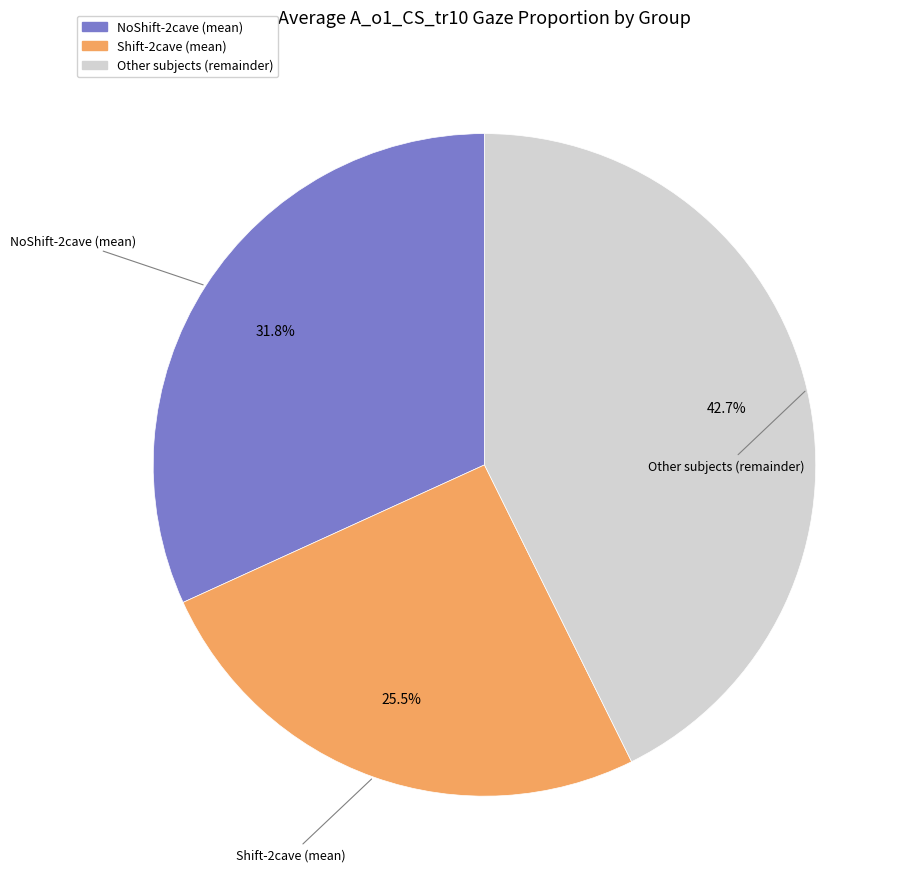

Is there a majority slice in this chart?

No